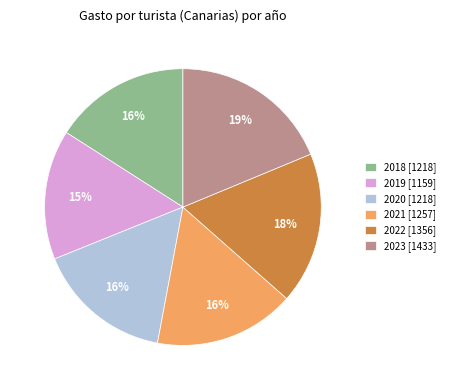

Which category has the smallest portion of the pie?

2019